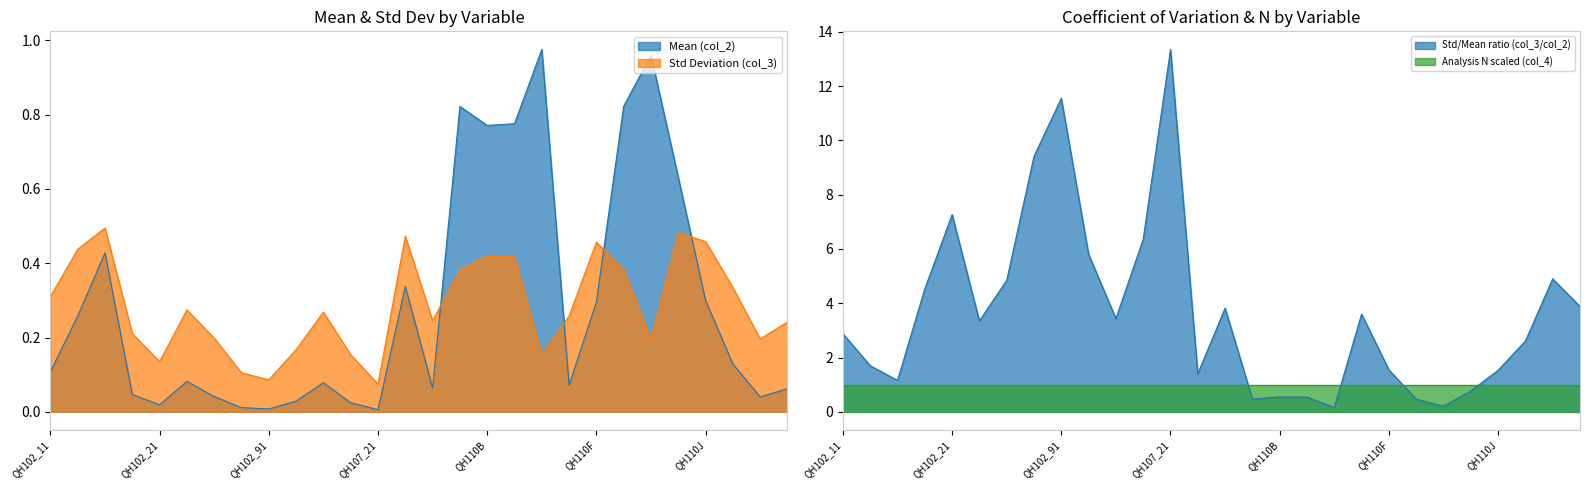

At which label is Std Deviation (col_3) closest to 0?

QH107_21